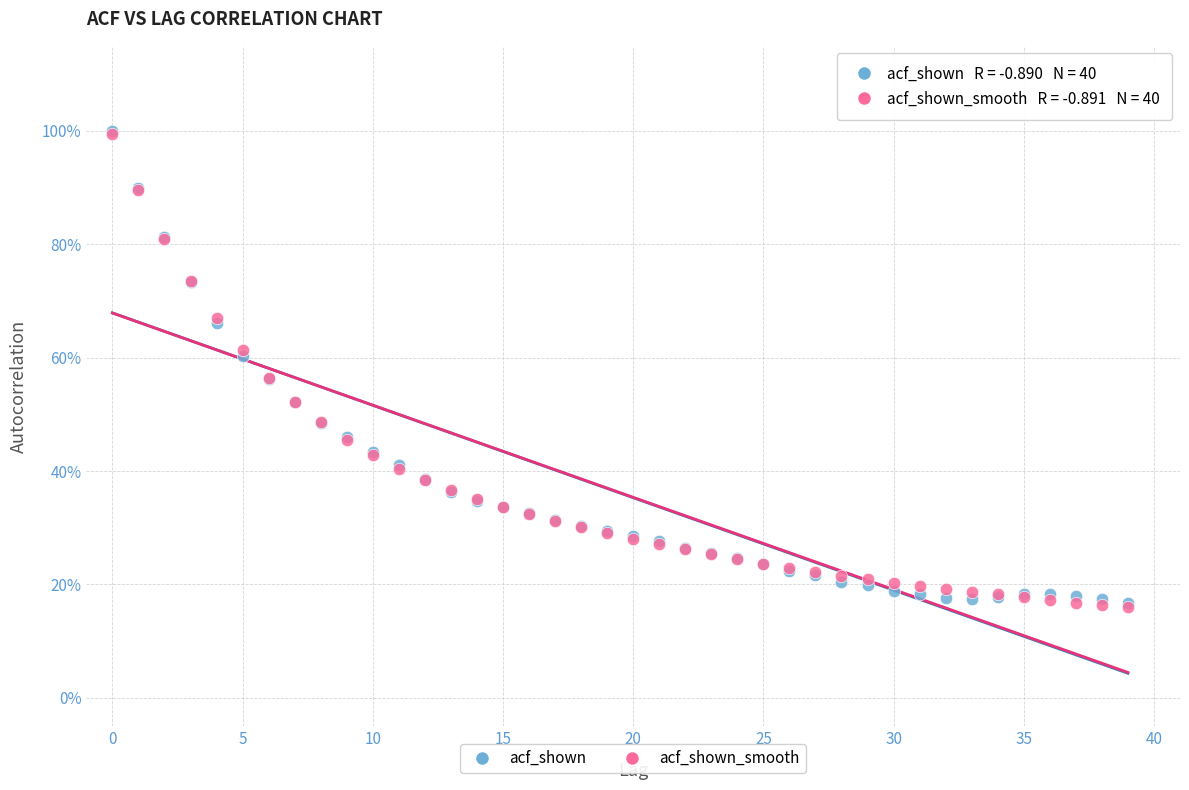

What are all the series names shown in the legend?

acf_shown, acf_shown_smooth